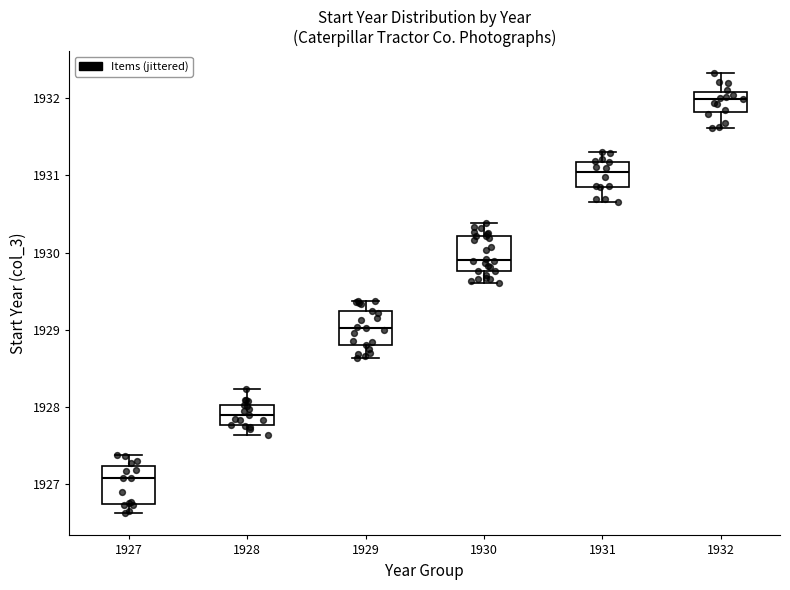

Where does the lower whisker of the box at x = 1930 end on the y-axis? The values are not printed on the chart, so give them approximately, as read against the axis.

1929.6